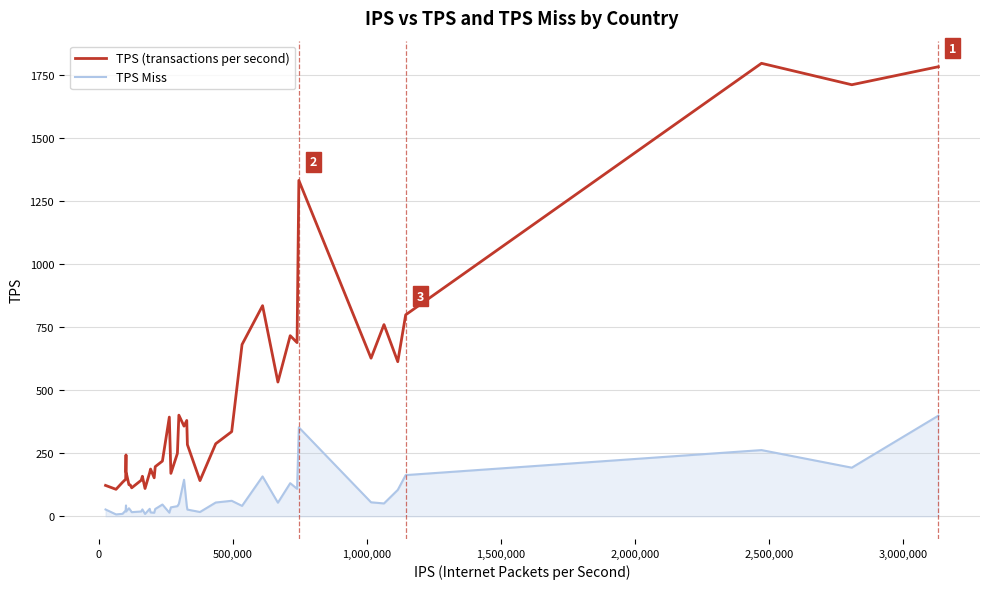

Rank the series by their average value, from lowest to highest.

TPS Miss, TPS (transactions per second)